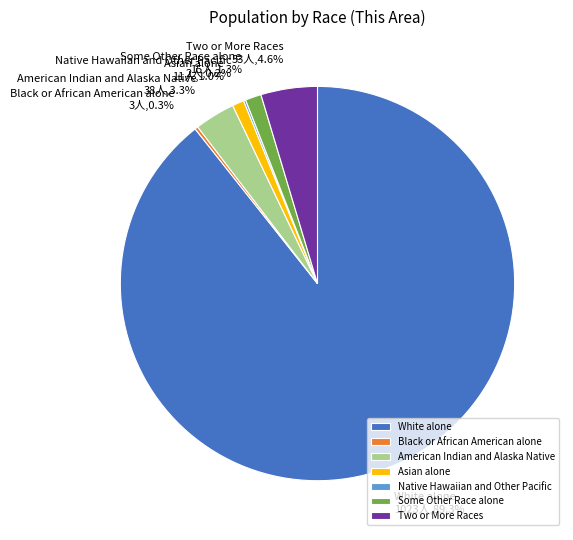

What is the largest slice in the pie chart?

White alone